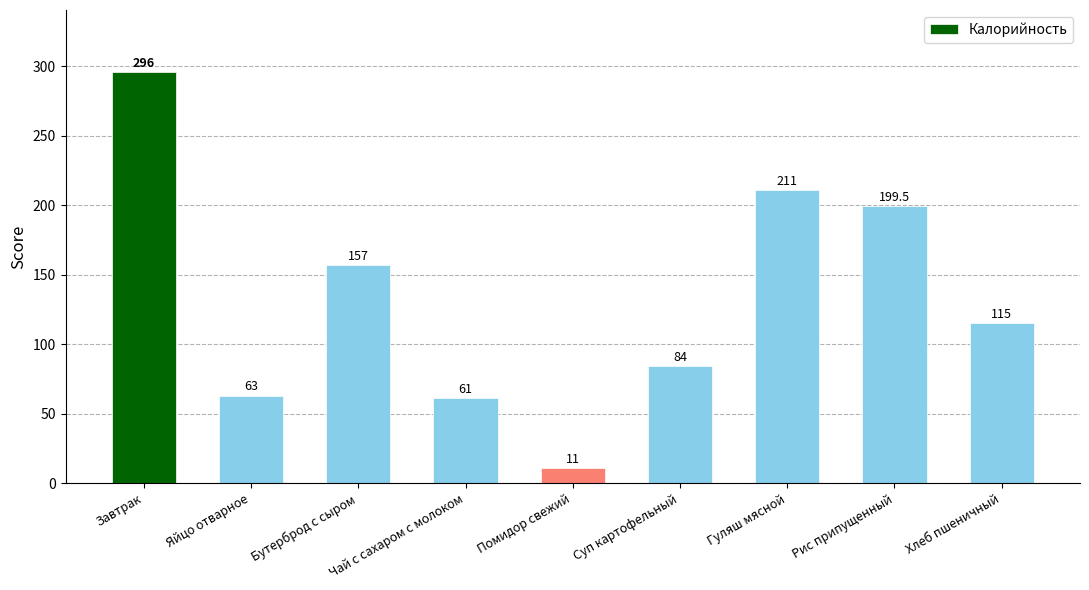

Reading left to right, transcribe all the data shown in this chart.

296.0	63.0	157.0	61.0	11.0	84.0	211.0	199.5	115.0